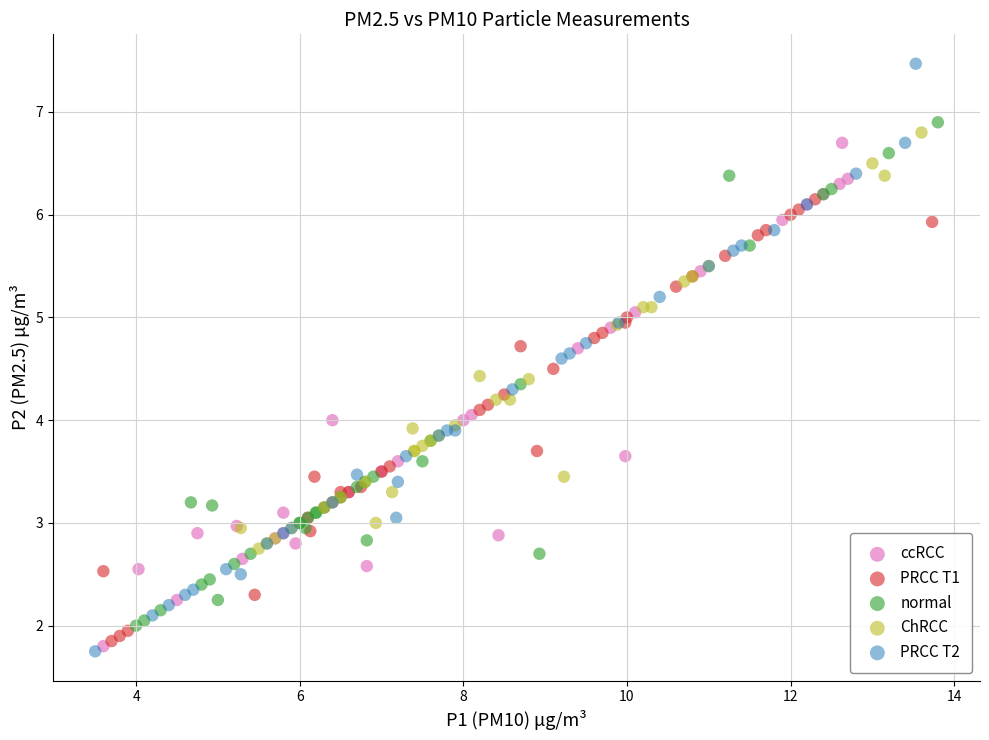

Which series has the largest Y range (max minus min)?

PRCC T2